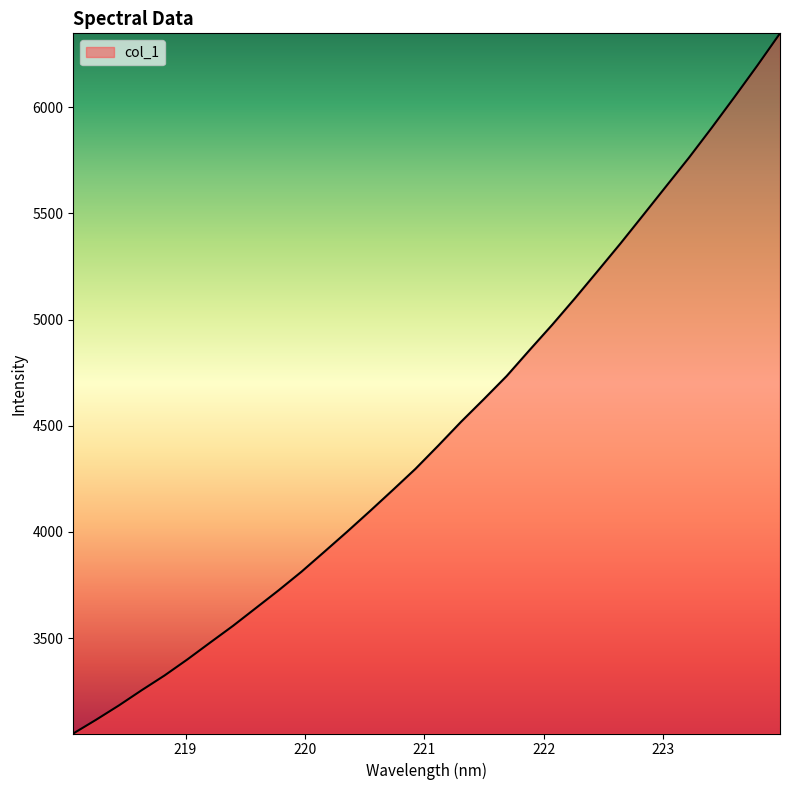

Reading left to right, transcribe all the data shown in this chart.

3050.6	3115.3	3182.9	3254.7	3323.9	3399.5	3479.0	3557.7	3641.4	3725.2	3812.5	3906.2	4000.8	4097.8	4196.8	4297.2	4406.5	4518.7	4625.3	4734.2	4855.9	4975.7	5100.7	5229.3	5359.1	5493.2	5628.0	5762.3	5903.3	6048.2	6195.9	6348.2